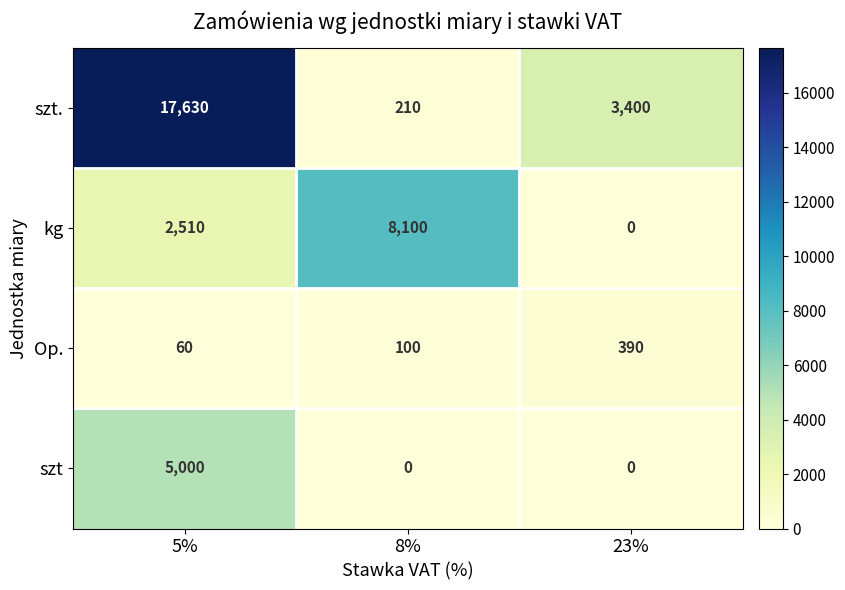

How many series are shown in this chart?

4